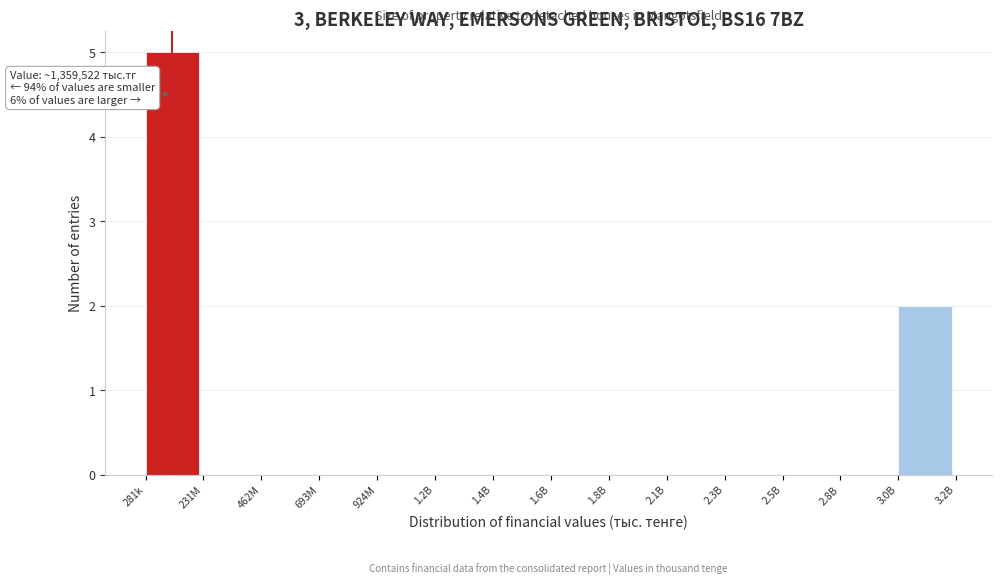

Reading right to left, what are all the values shown in this chart?

3.0B=2	2.8B=0	2.5B=0	2.3B=0	2.1B=0	1.8B=0	1.6B=0	1.4B=0	1.2B=0	924M=0	693M=0	462M=0	231M=0	281k=5